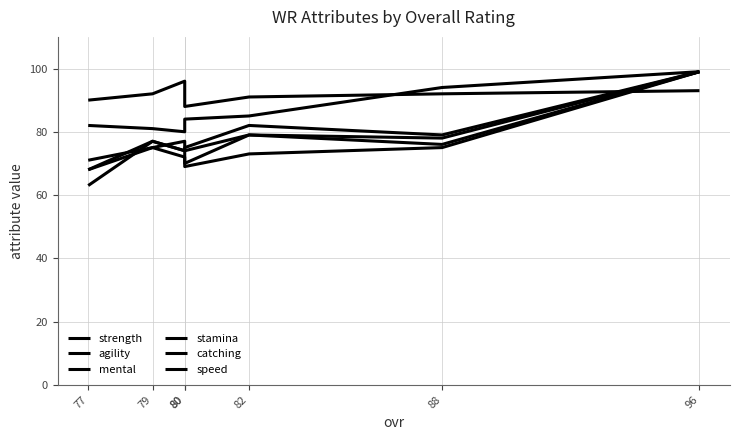

At which category is the sum across all series the highest?

96